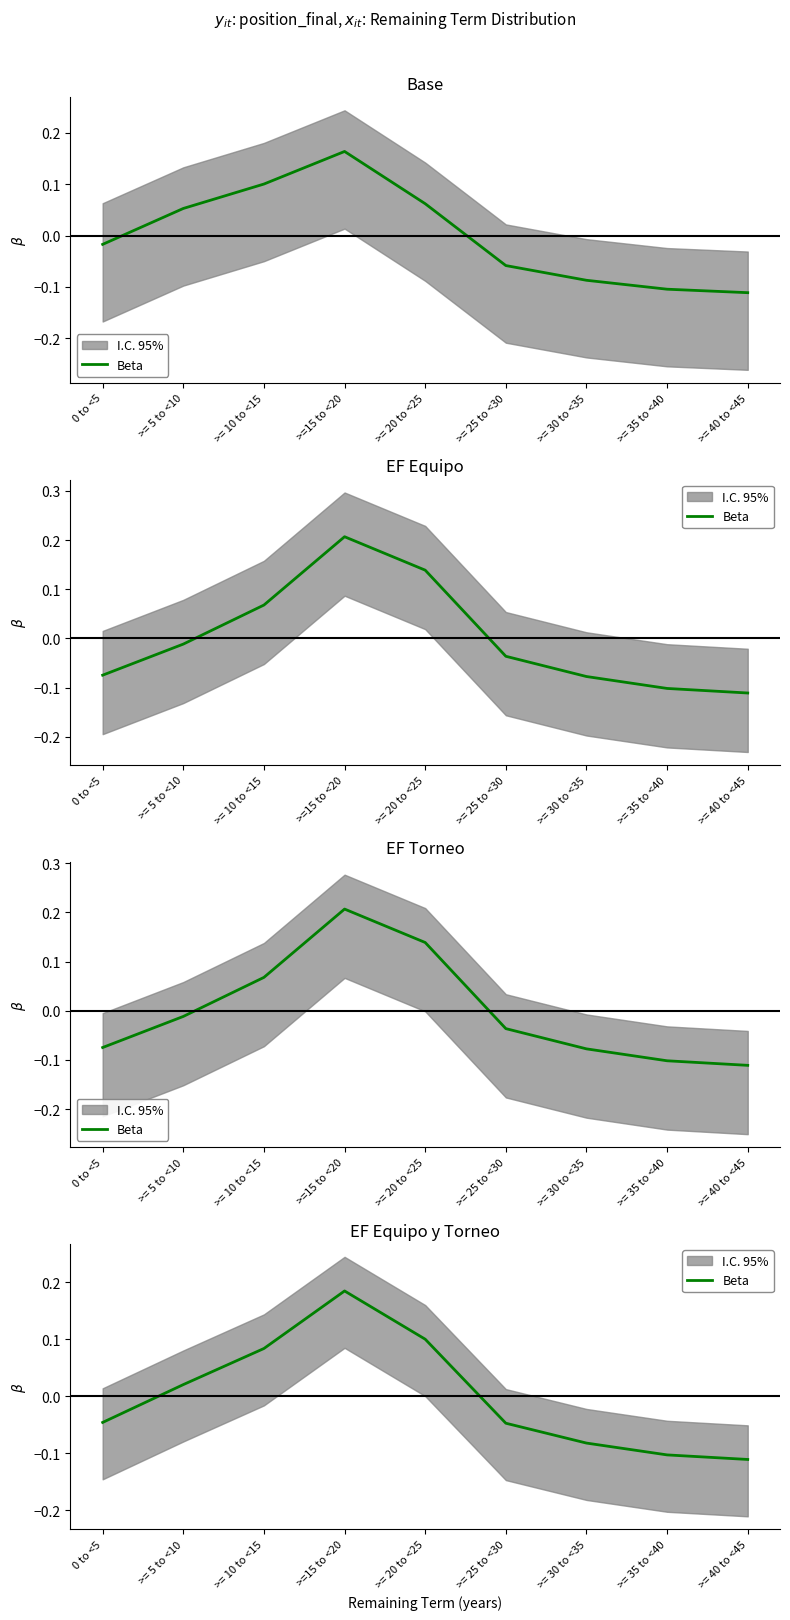

What is the label of the 9th point from the right?

0 to <5